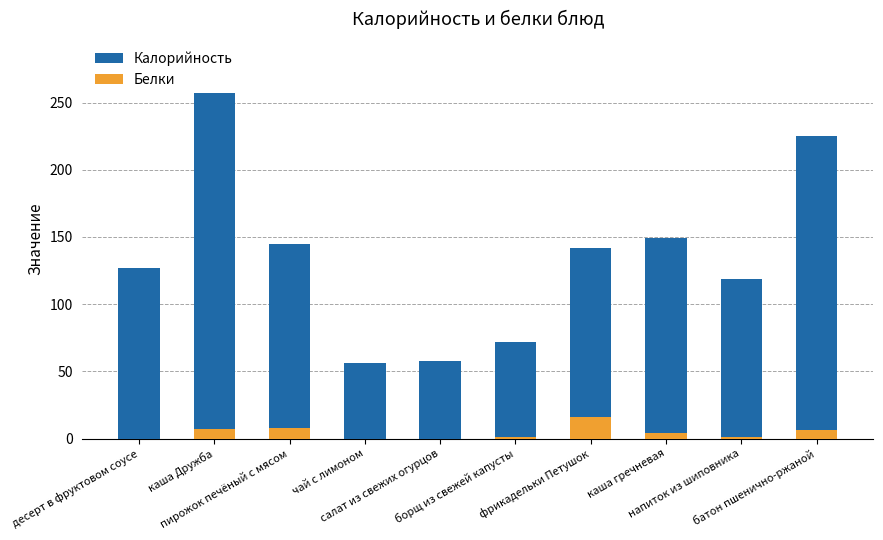

Which series has the largest range (max minus min)?

Калорийность